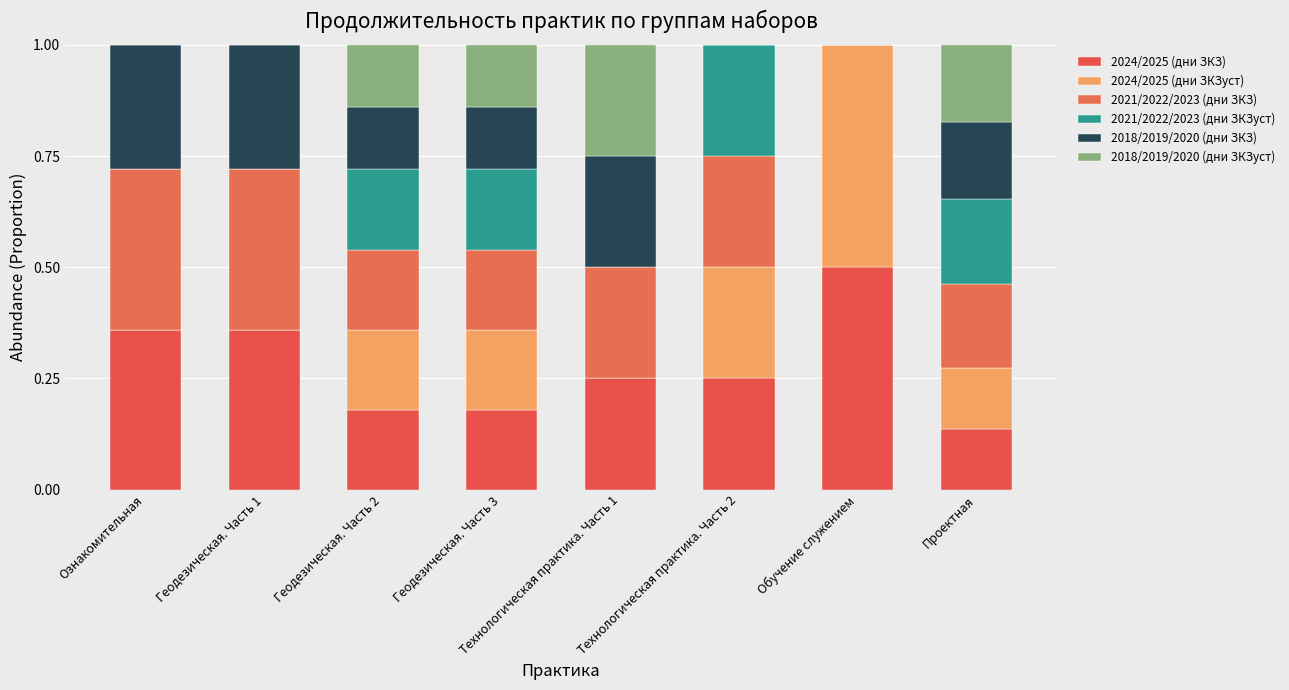

How many distinct data groups are displayed?

6